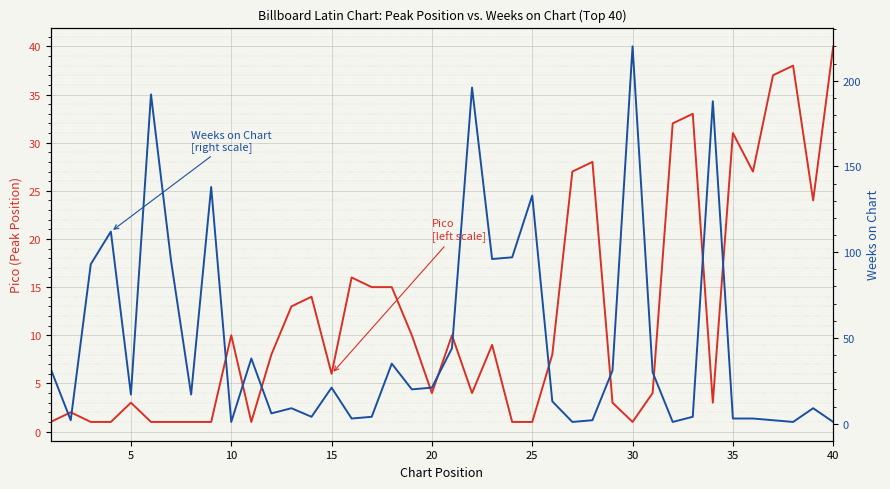

List the series in order of their overall mean, highest first.

Weeks on Chart, Pico (Peak Position)